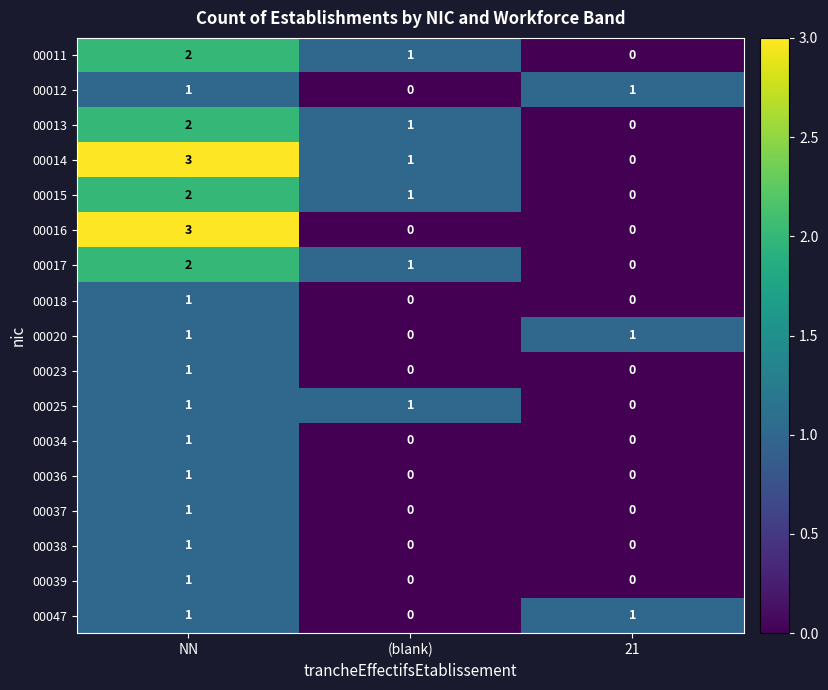

Where is 00015 nearest to the value 1?

(blank)